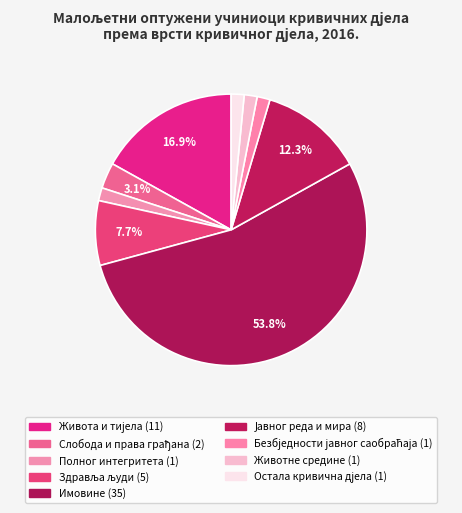

How many slices are in this pie chart?

9